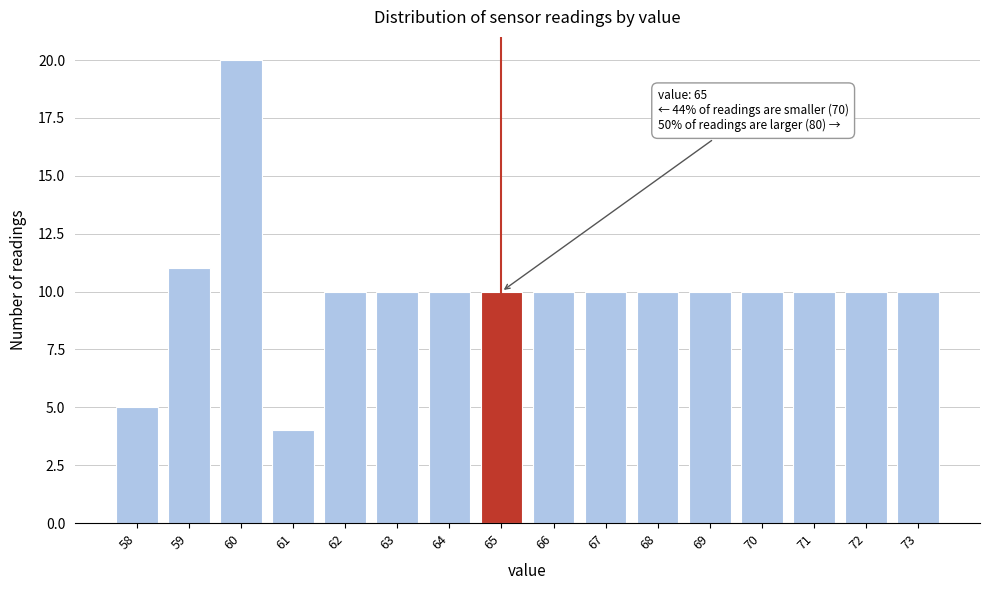

Which range on the x-axis has the tallest bar?

59.5 to 60.5